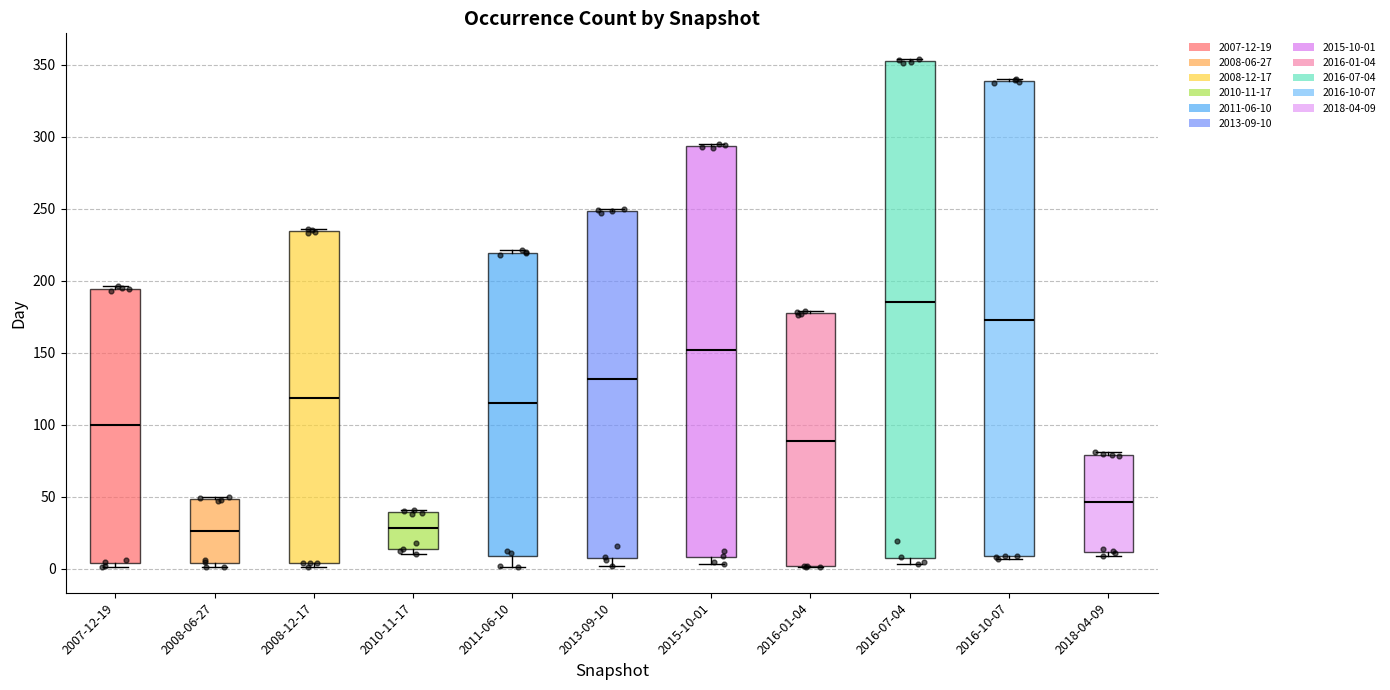

Where does the median line of the box for 2016-10-07 sit on the y-axis? The values are not printed on the chart, so give them approximately, as read against the axis.

175